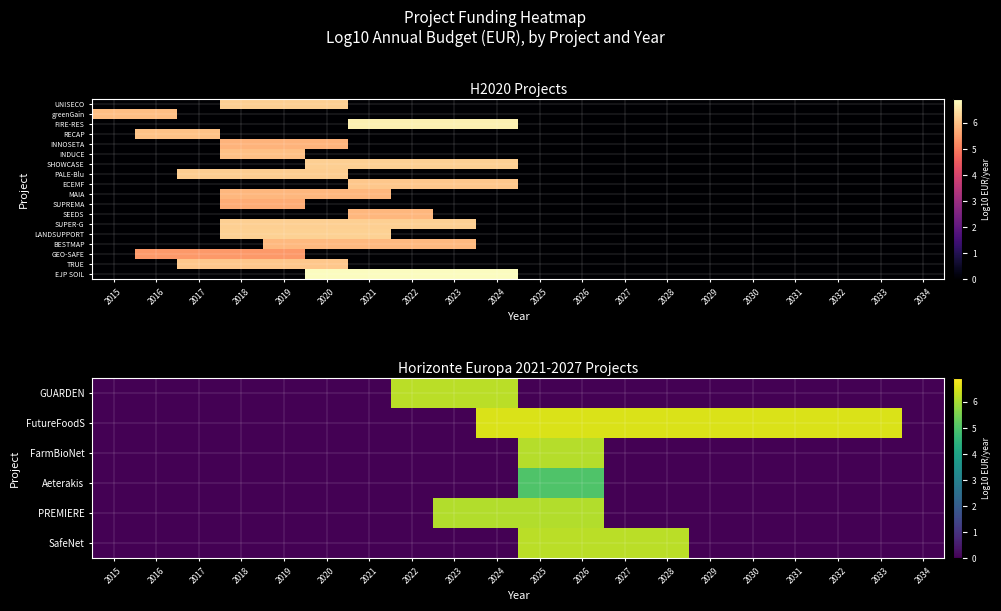

Rank the series by their maximum value, from highest to lowest.

EJP SOIL, FutureFoodS, LANDSUPPORT, SUPER-G, SHOWCASE, SafeNet, GUARDEN, PALE-Blu, FarmBioNet, TRUE, ECEMF, PREMIERE, BESTMAP, MAIA, SEEDS, SUPREMA, GEO-SAFE, Aeterakis